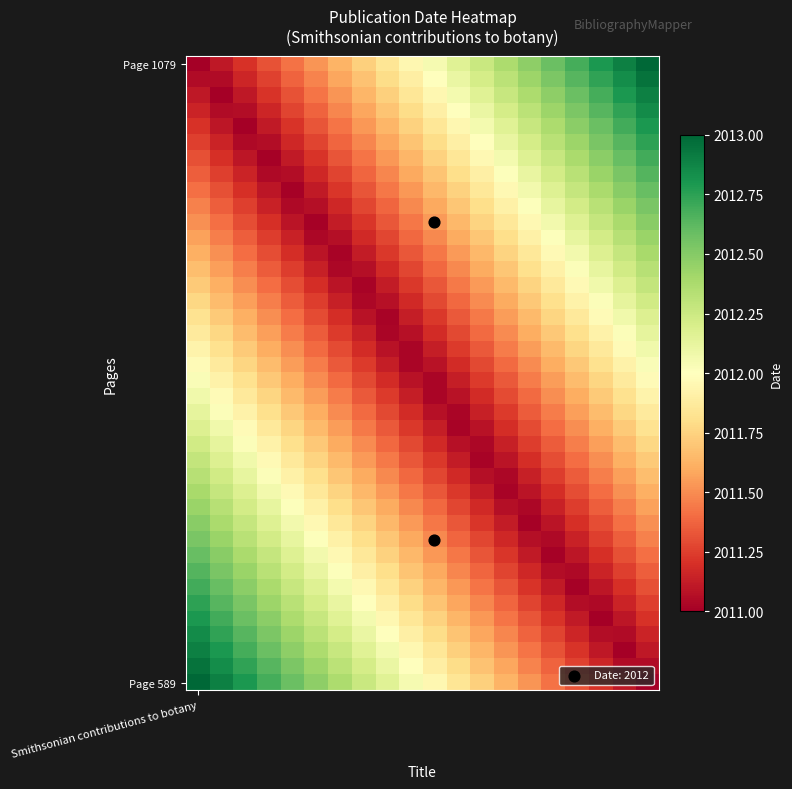

Which series has the largest range (max minus min)?

Page 1079